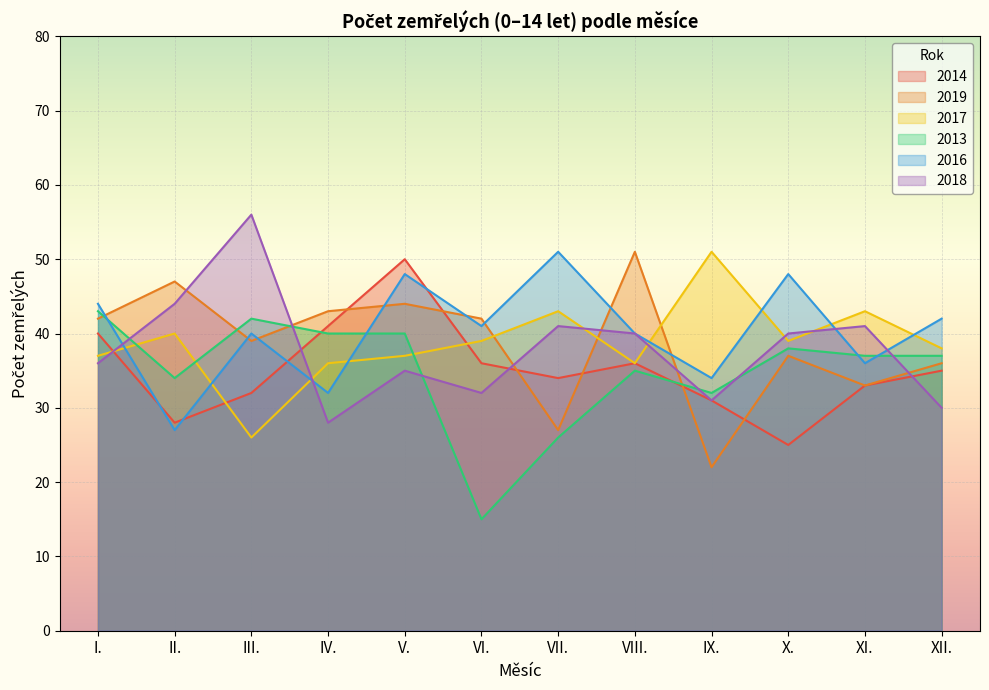

What is the label of the 2nd point from the right?

XI.